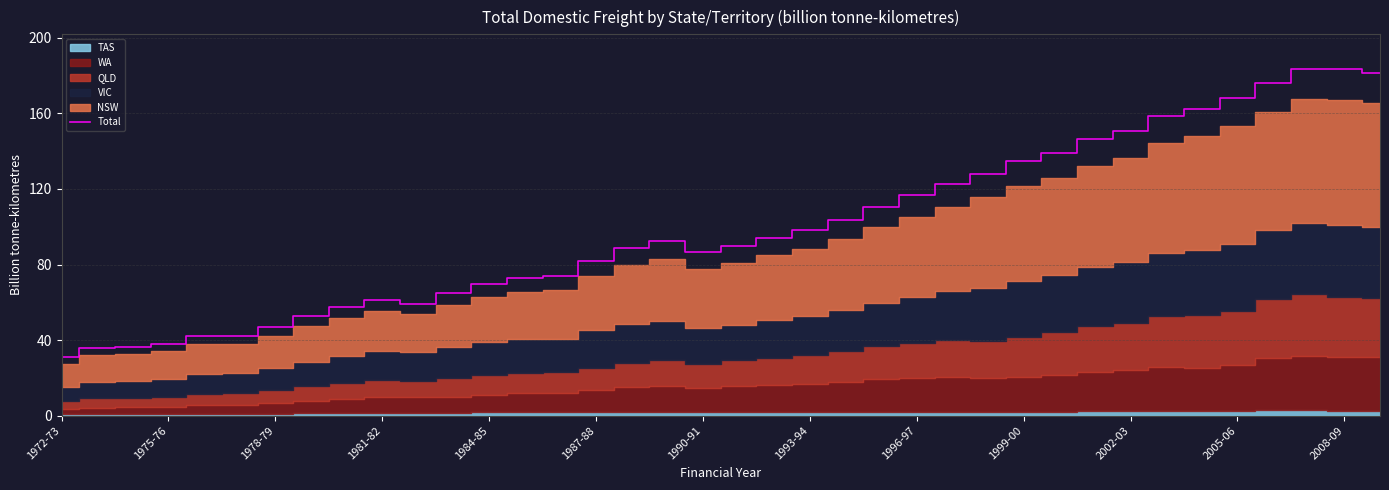

What value does the data have at 1972-73?

30.8